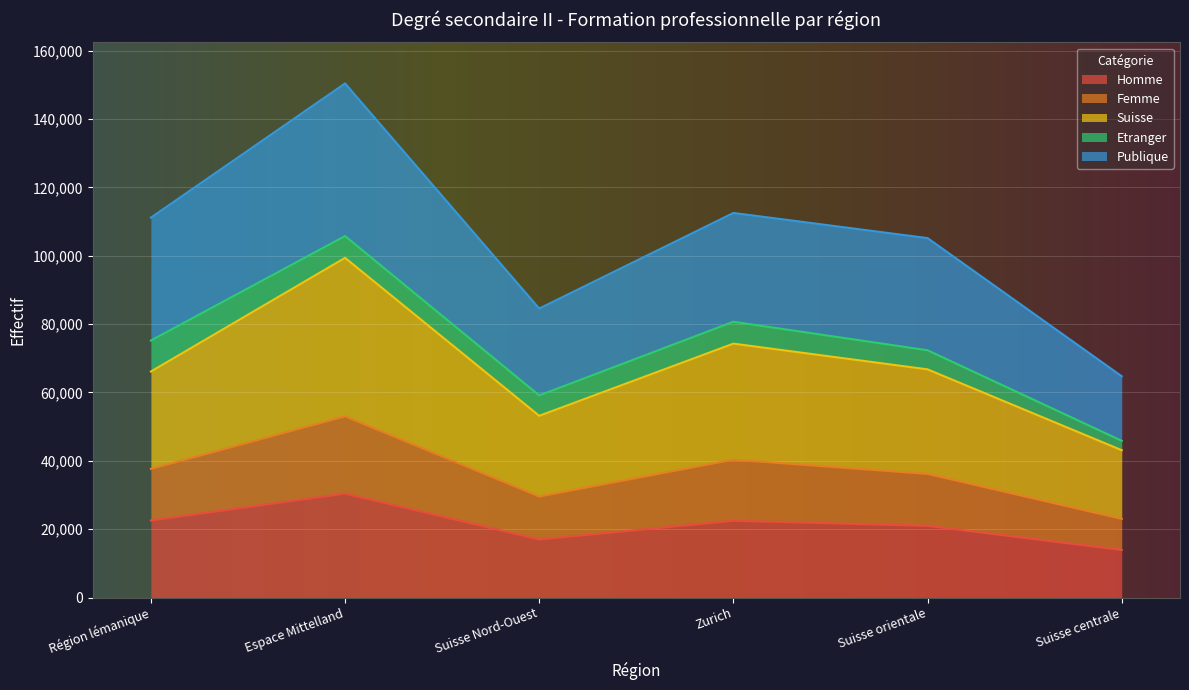

Rank the categories by Suisse value from highest to lowest.

Espace Mittelland, Zurich, Suisse orientale, Région lémanique, Suisse Nord-Ouest, Suisse centrale